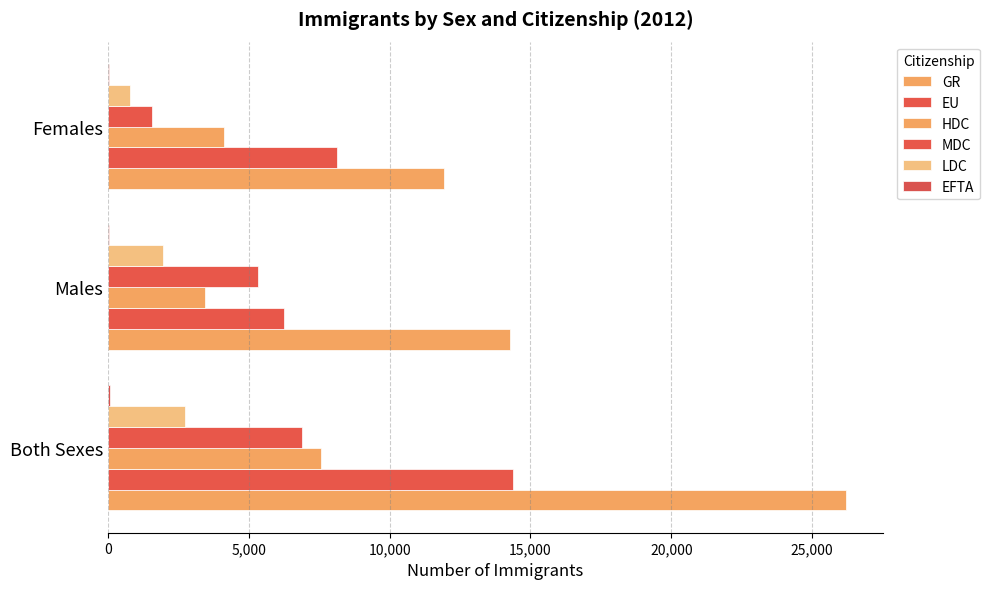

Reading left to right, transcribe all the data shown in this chart.

GR: 0=26194	5,000=14256	10,000=11938
EU: 0=14371	5,000=6237	10,000=8134
HDC: 0=7571	5,000=3454	10,000=4117
MDC: 0=6870	5,000=5318	10,000=1552
LDC: 0=2722	5,000=1956	10,000=766
EFTA: 0=80	5,000=40	10,000=40